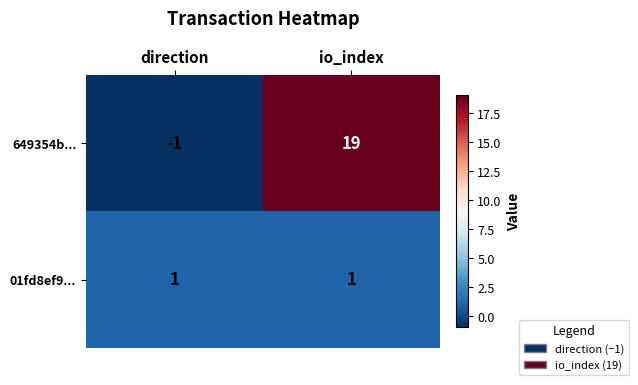

Reading right to left, list all the values displayed in this chart.

649354b...: 19	-1
01fd8ef9...: 1	1